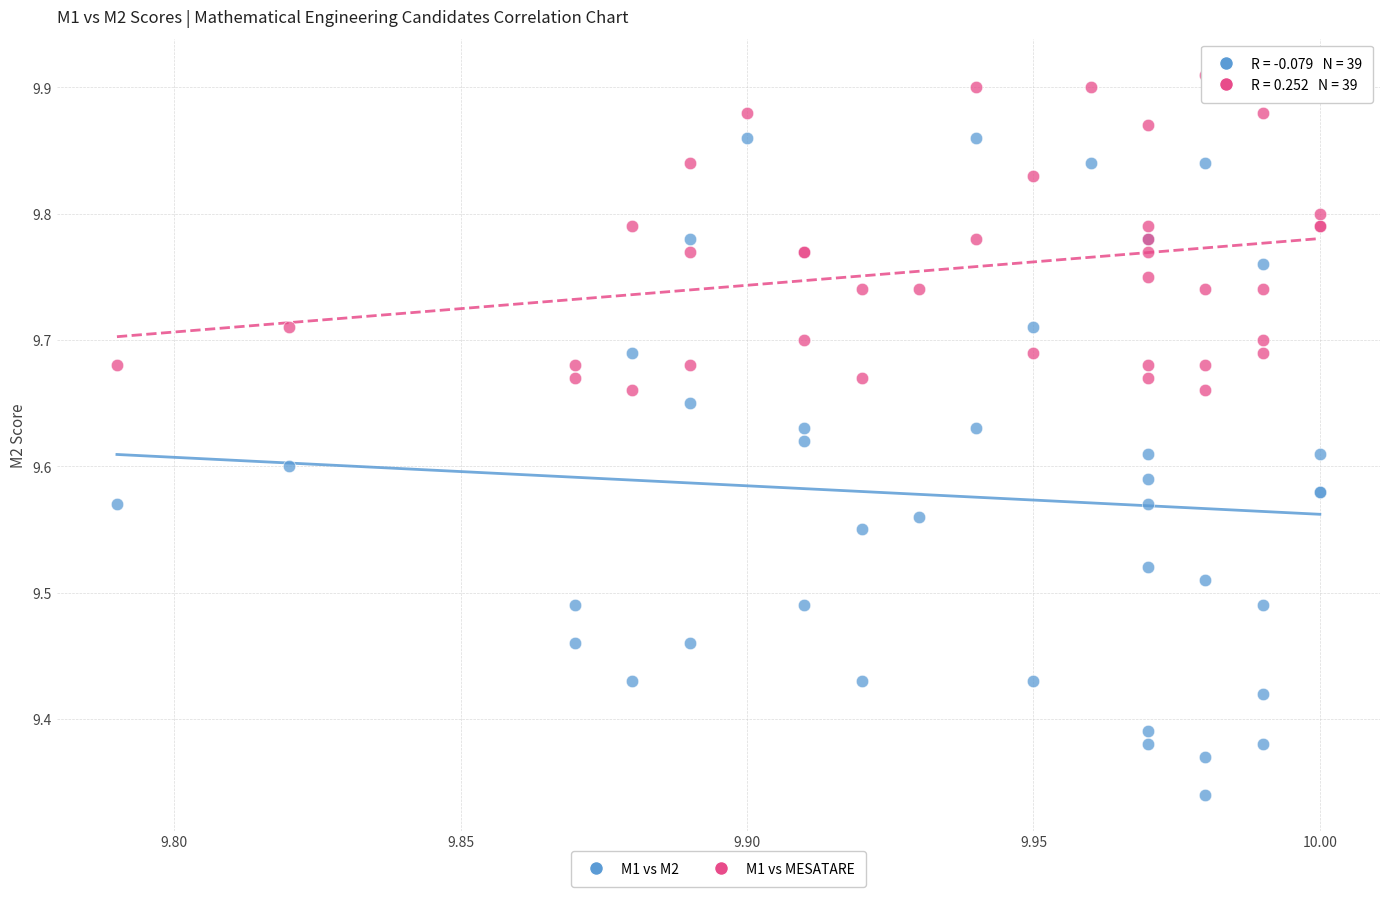

Which series reaches the minimum Y coordinate?

M1 vs M2